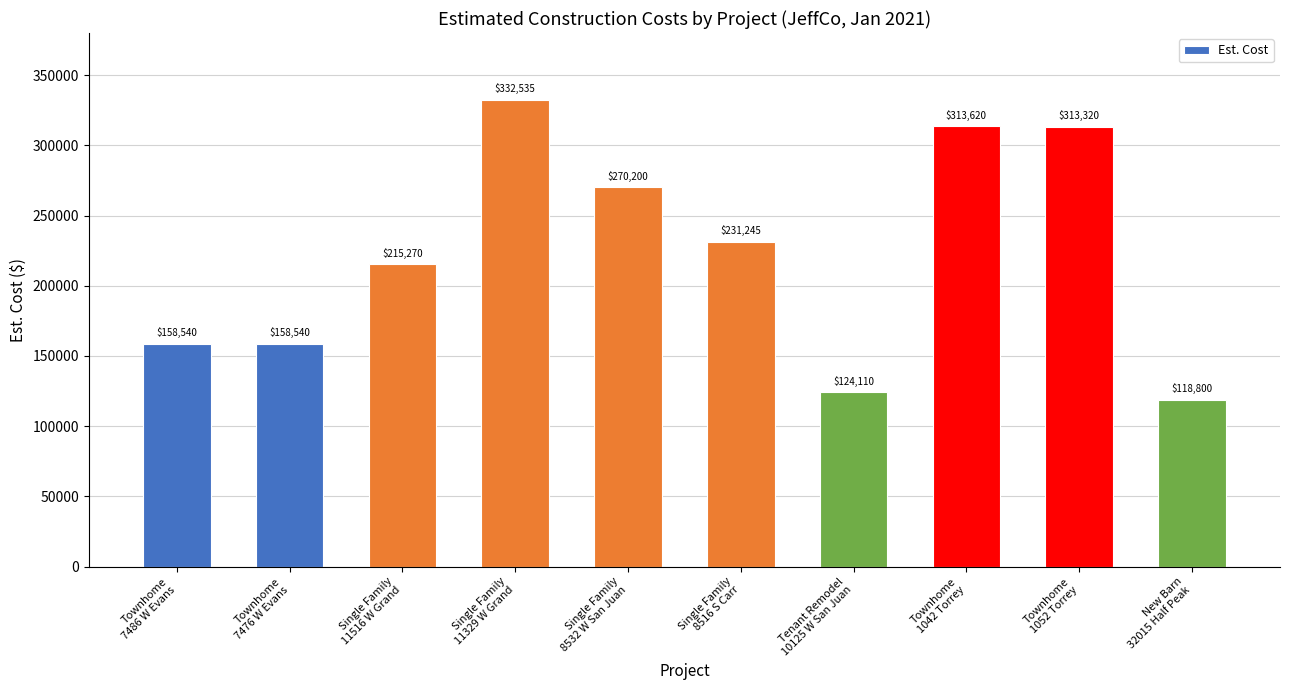

Between Tenant Remodel
10125 W San Juan and Townhome
7486 W Evans, which is larger?

Townhome
7486 W Evans